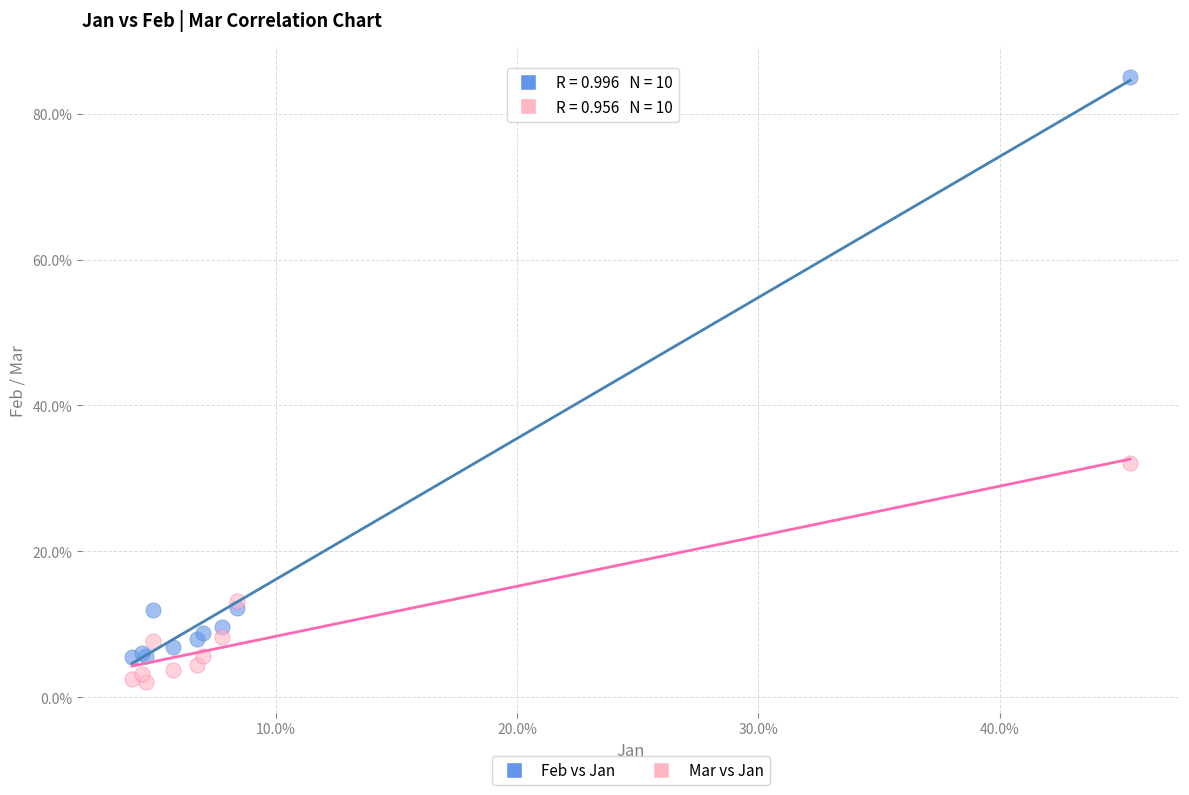

Which series reaches the minimum Y coordinate?

Mar vs Jan